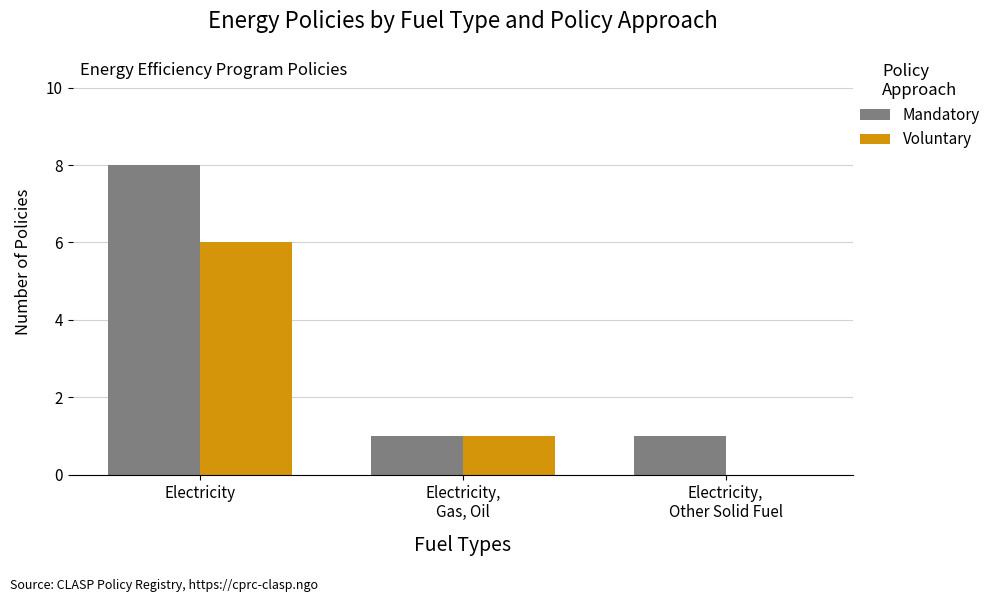

Reading left to right, transcribe all the data shown in this chart.

Mandatory: Electricity=8	Electricity,
Gas, Oil=1	Electricity,
Other Solid Fuel=1
Voluntary: Electricity=6	Electricity,
Gas, Oil=1	Electricity,
Other Solid Fuel=0